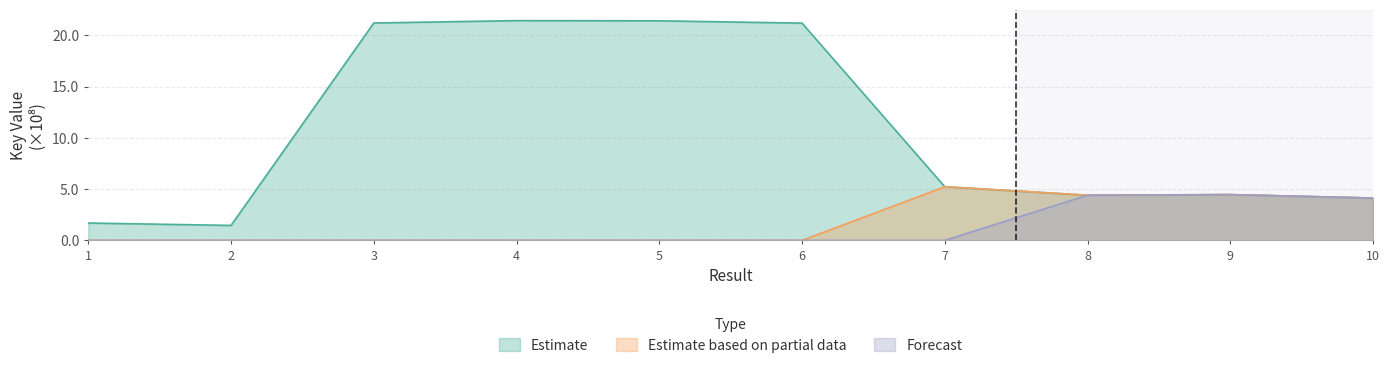

What is the difference between the highest and lowest values at 1?

1.7